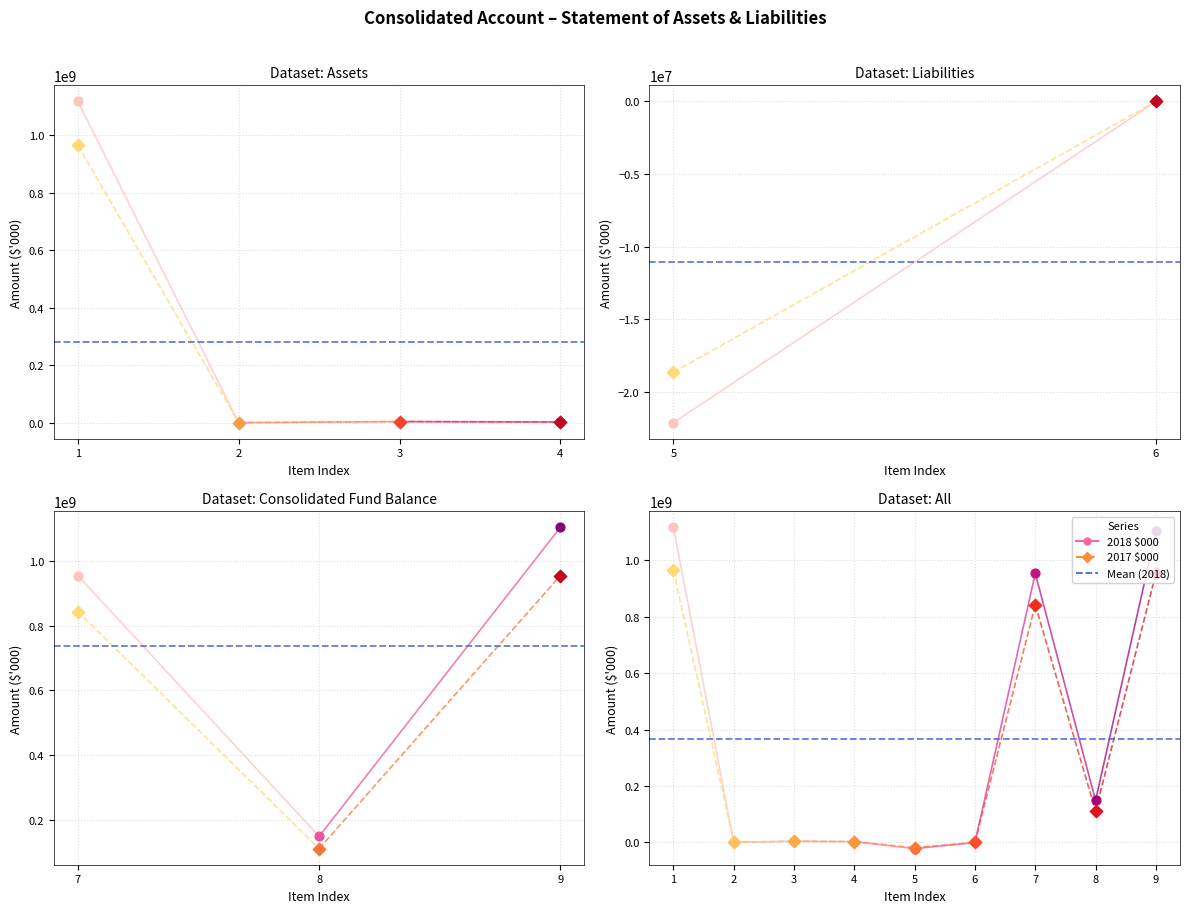

Which series has the largest total across all categories?

2018 $000